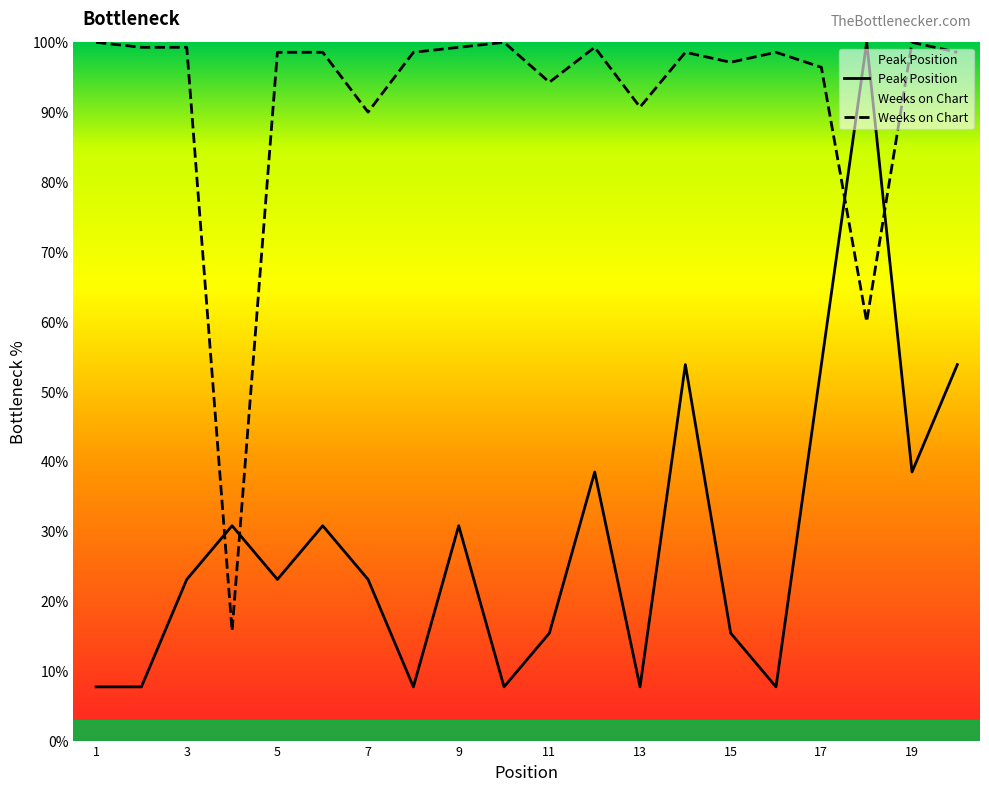

Reading right to left, extract all data points from this chart.

Peak Position: 53.8	38.5	100.0	53.8	7.7	15.4	53.8	7.7	38.5	15.4	7.7	30.8	7.7	23.1	30.8	23.1	30.8	23.1	7.7	7.7
Weeks on Chart: 98.6	100.0	60.0	96.4	98.6	97.1	98.6	90.7	99.3	94.3	100.0	99.3	98.6	90.0	98.6	98.6	15.7	99.3	99.3	100.0